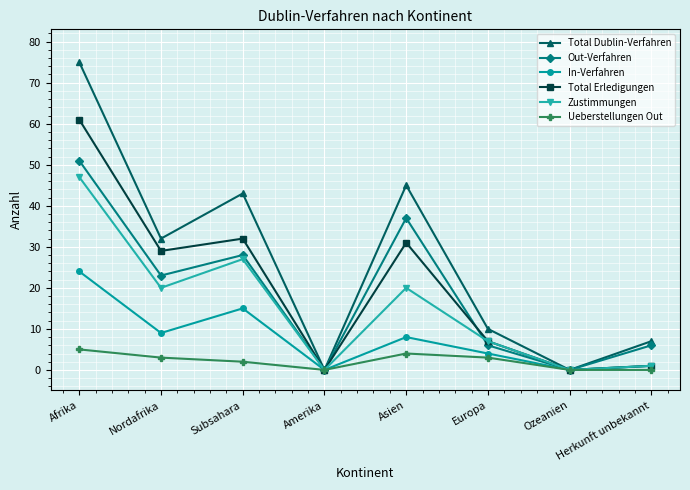

Which series changed the most between Asien and Ozeanien?

Total Dublin-Verfahren